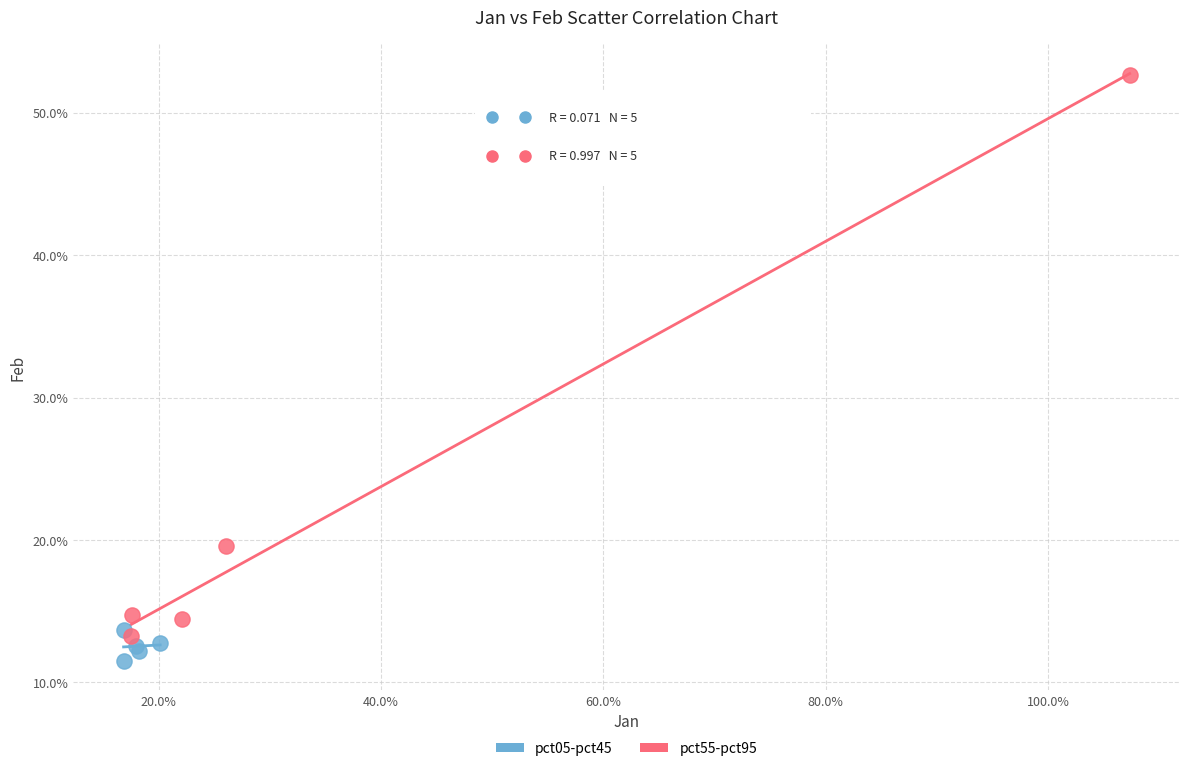

Which series contains the highest Y value?

pct55-pct95